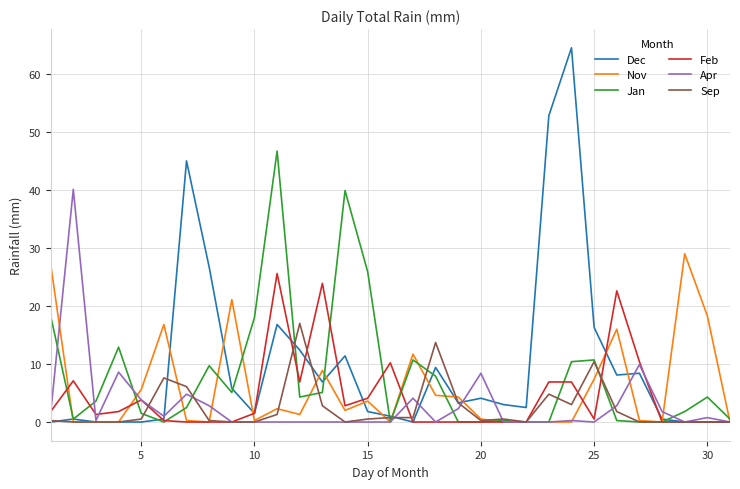

Which series has the widest spread of values?

Dec